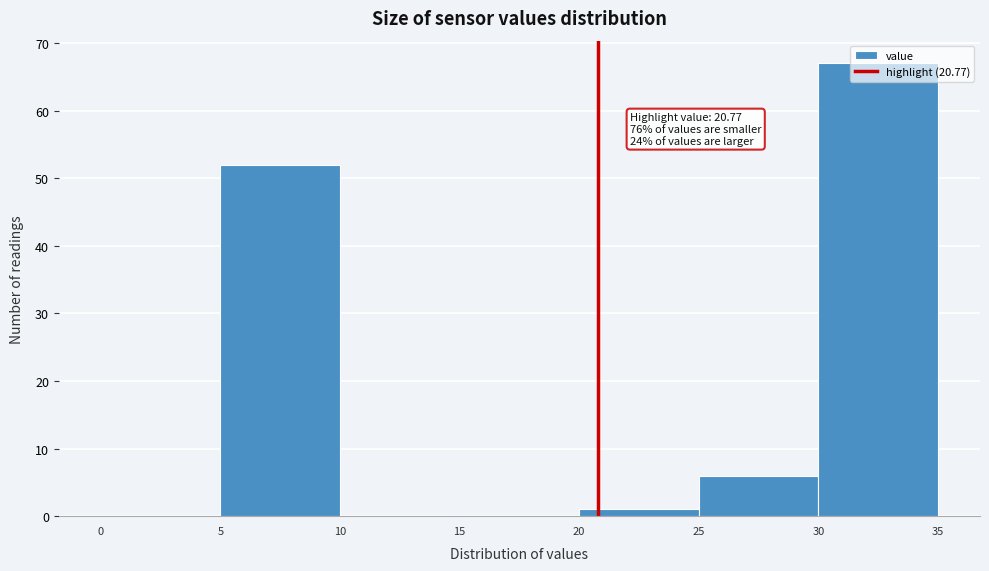

Over which range of the x-axis is the bar tallest?

30 to 35